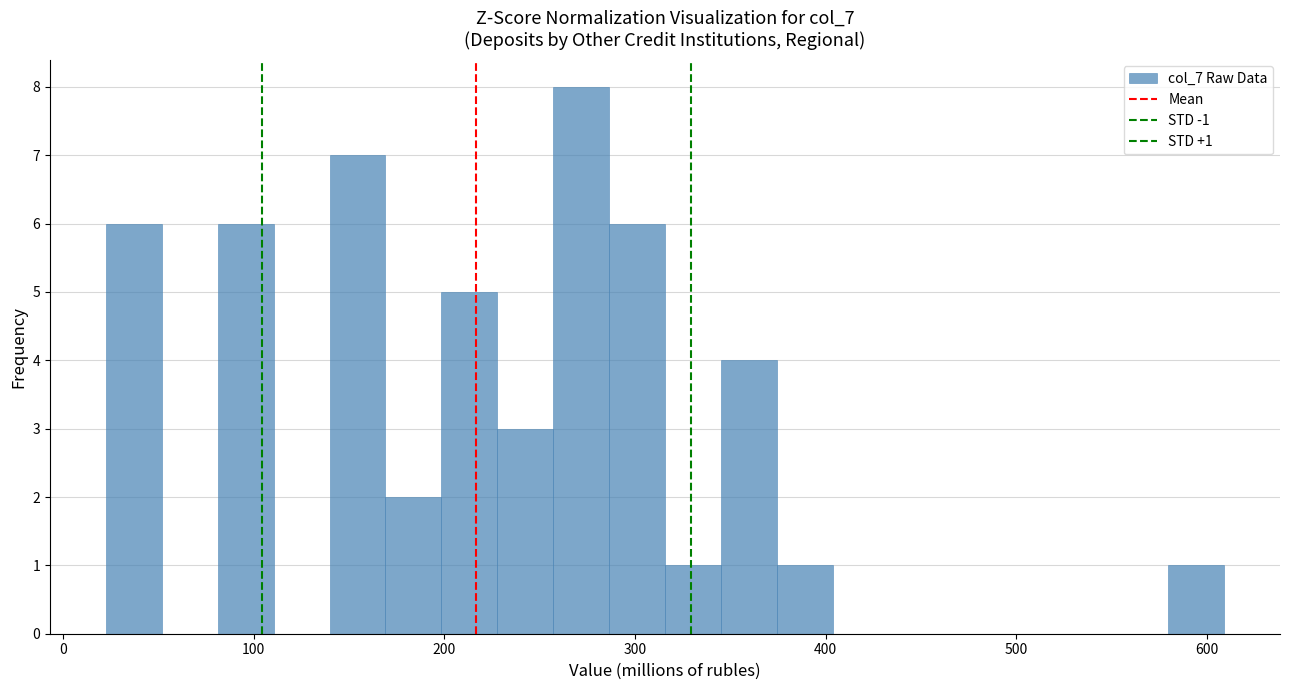

Around what value on the x-axis is the tallest bar? Give the approximate position of its centre, as read against the axis.

270